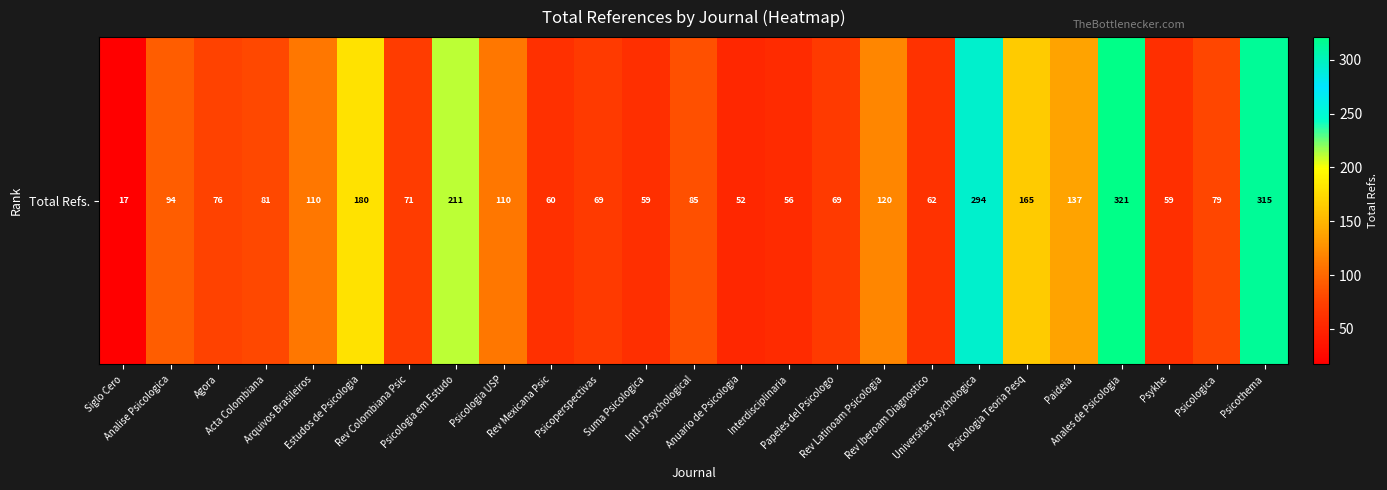

Is it true that the value at Rev Iberoam Diagnostico is 62?

True